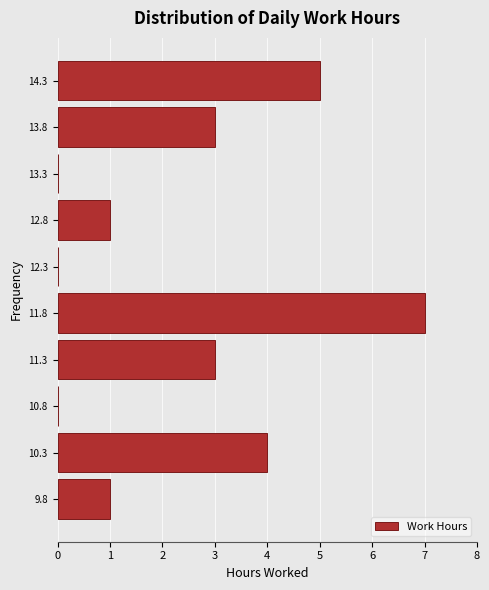

Over which range of the y-axis is the bar longest?

11.6 to 12.1